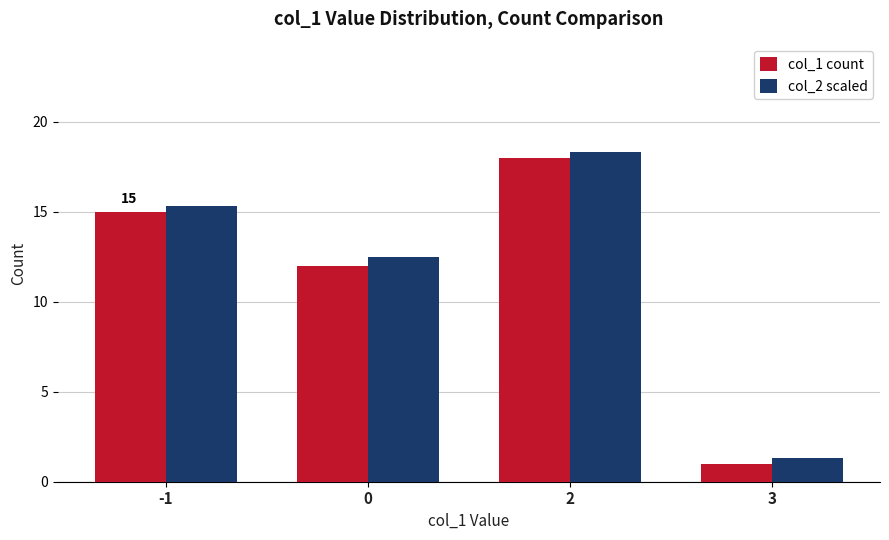

Which label corresponds to the smallest value in the chart?

3